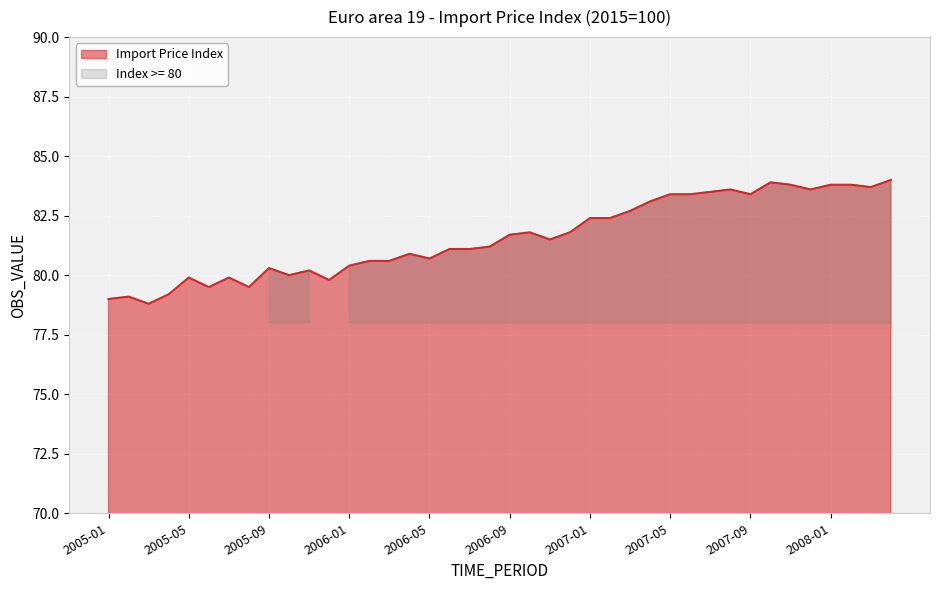

Rank the categories by value from lowest to highest.

2005-03, 2005-01, 2005-02, 2005-04, 2005-06, 2005-08, 2005-12, 2005-05, 2005-07, 2005-10, 2005-11, 2005-09, 2006-01, 2006-02, 2006-03, 2006-05, 2006-04, 2006-06, 2006-07, 2006-08, 2006-11, 2006-09, 2006-10, 2006-12, 2007-01, 2007-02, 2007-03, 2007-04, 2007-05, 2007-06, 2007-09, 2007-07, 2007-08, 2007-12, 2008-03, 2007-11, 2008-01, 2008-02, 2007-10, 2008-04